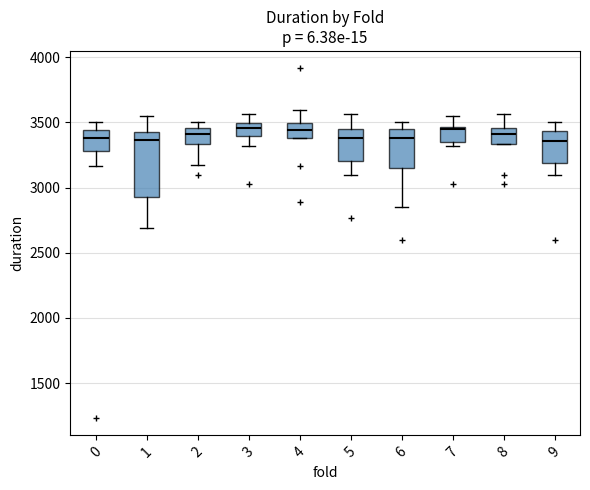

Comparing the boxes themselves (not the whiskers), which one is the tallest?

1